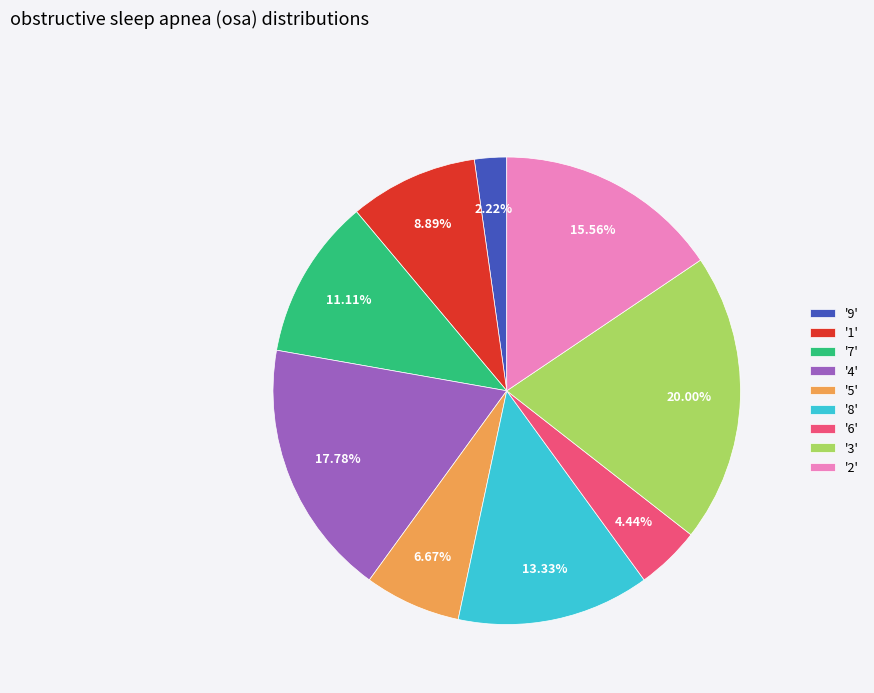

Which category has the smallest portion of the pie?

'9'